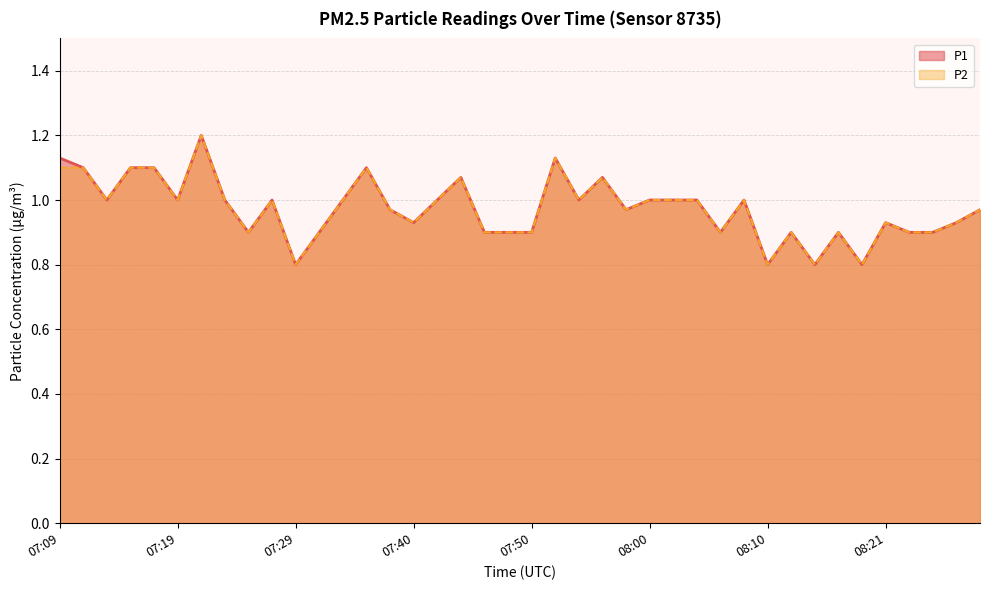

Which series changed the most between 07:40 and 08:14?

P1